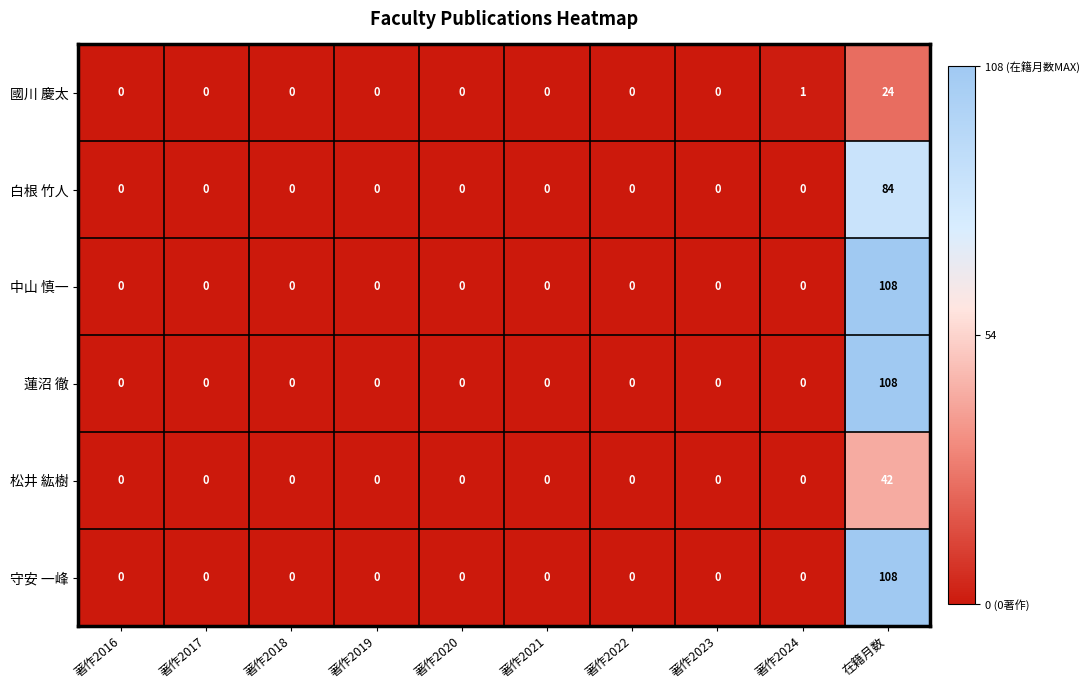

What is the spread (max minus min) of values at 著作2024?

1